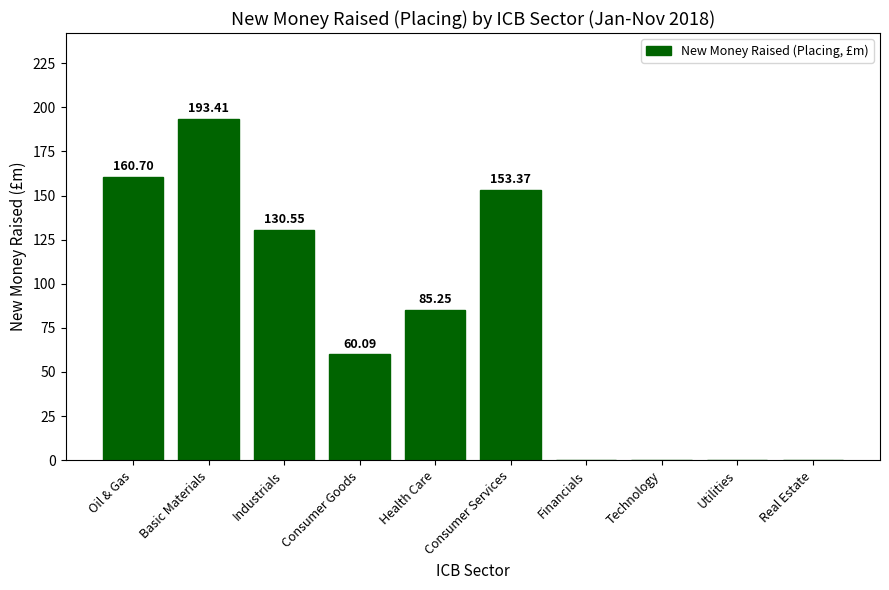

What is the sum of all values?

783.4